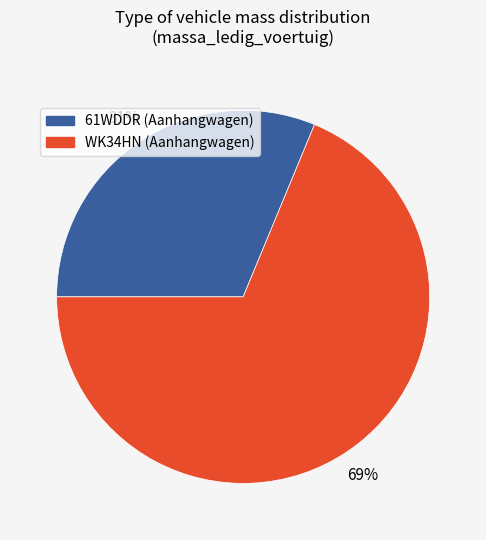

The WK34HN slice represents 62% of the pie. True or false?

False